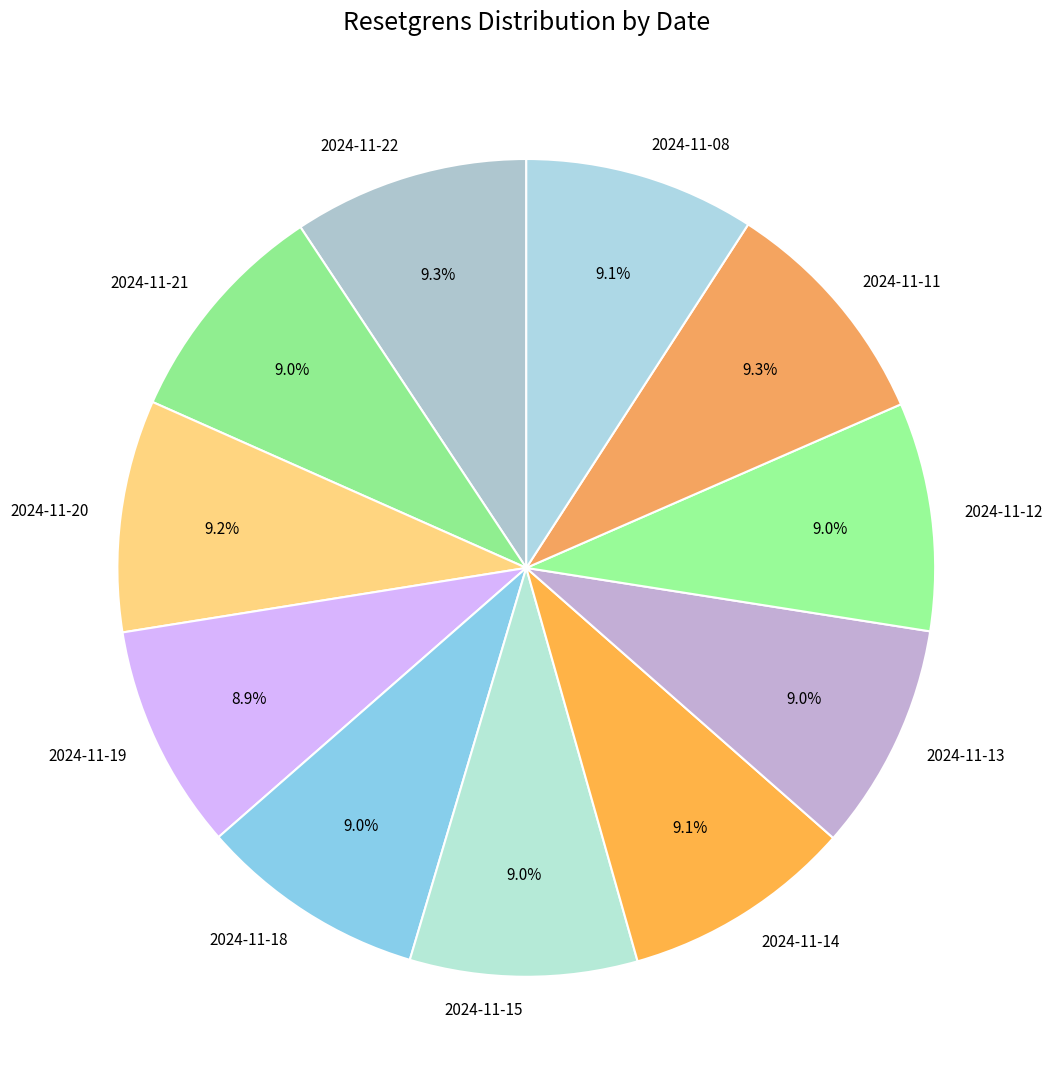

Does any single category account for the majority?

No